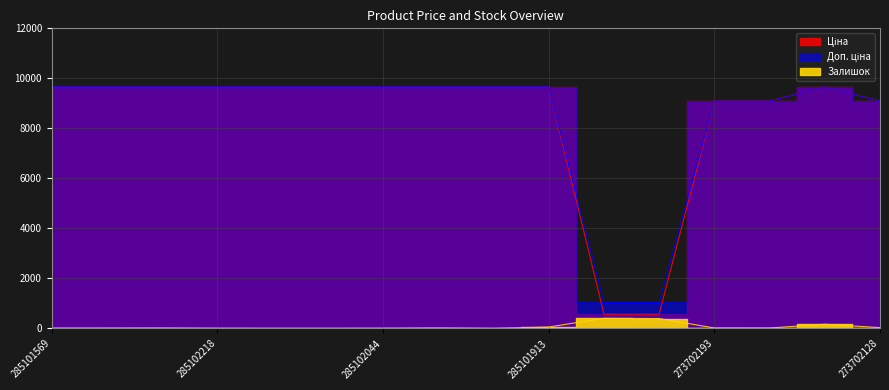

True or false: Залишок and Доп. ціна cross at least once.

False